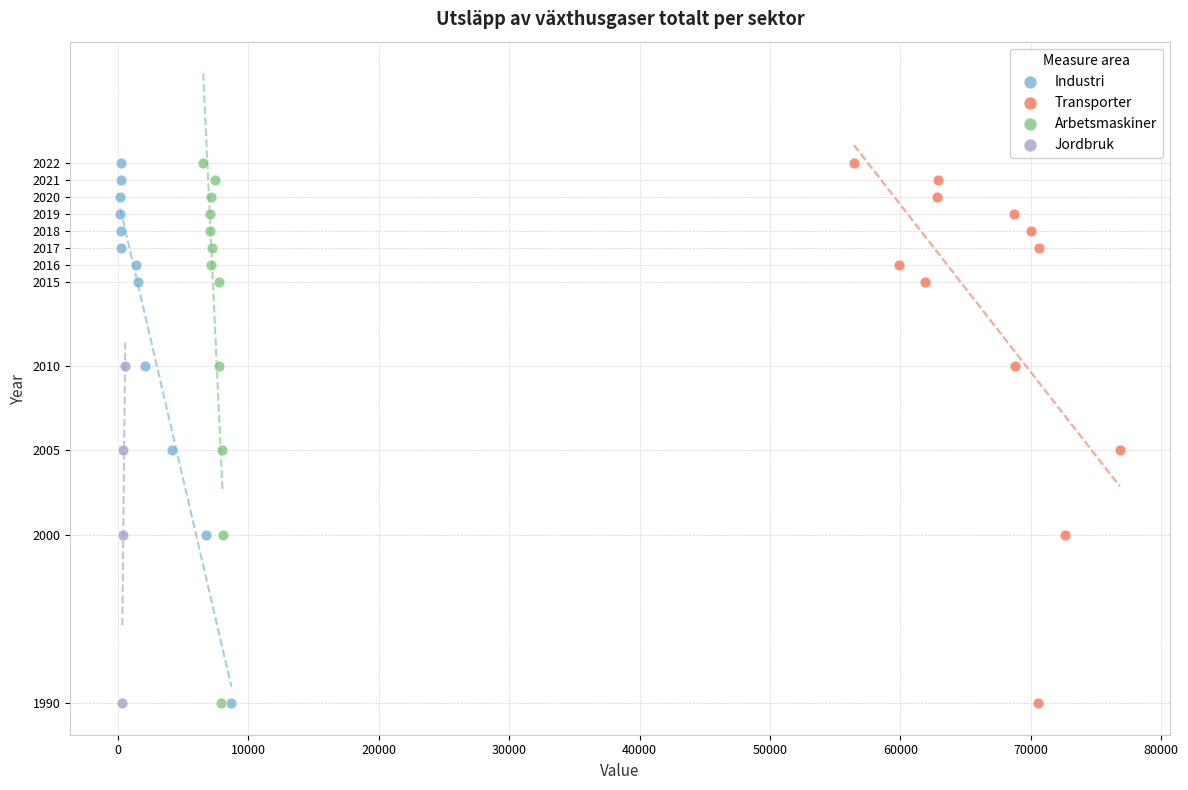

What are all the series names shown in the legend?

Industri, Transporter, Arbetsmaskiner, Jordbruk